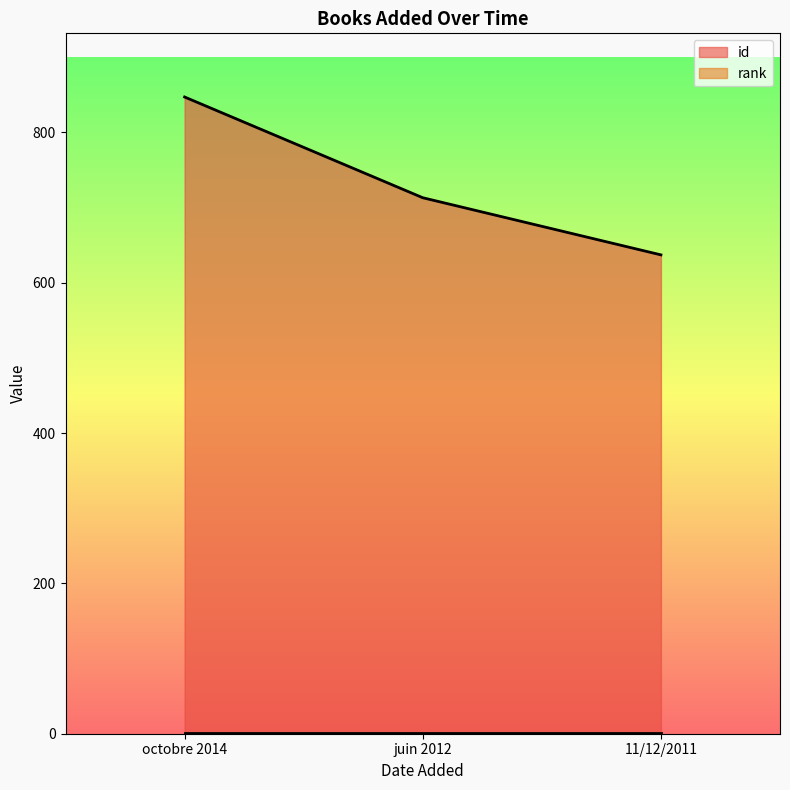

What is the maximum value shown in the chart?

847